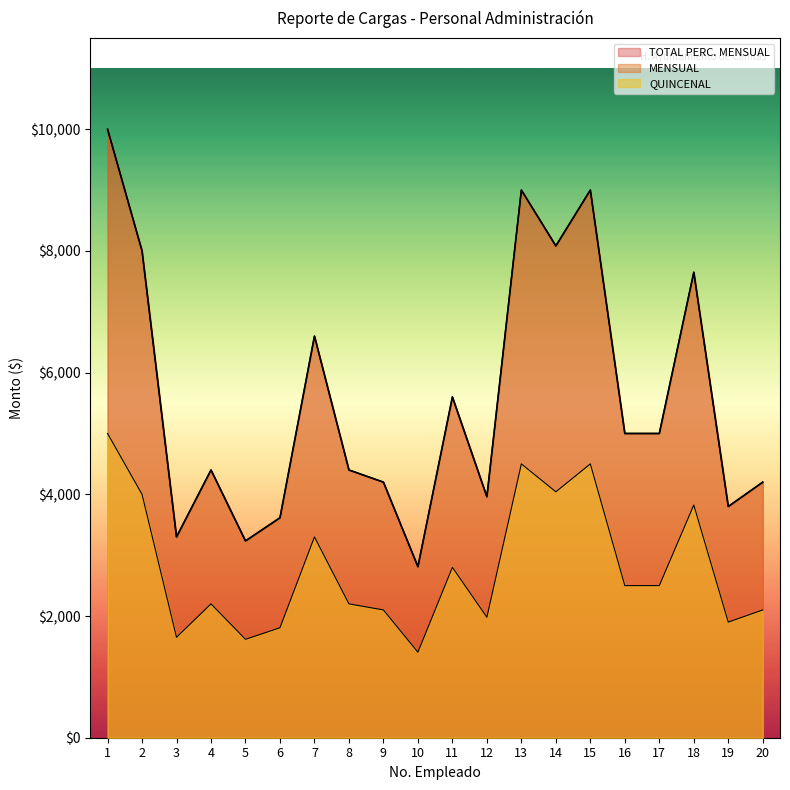

True or false: QUINCENAL has more than 2 interior local peaks.

True